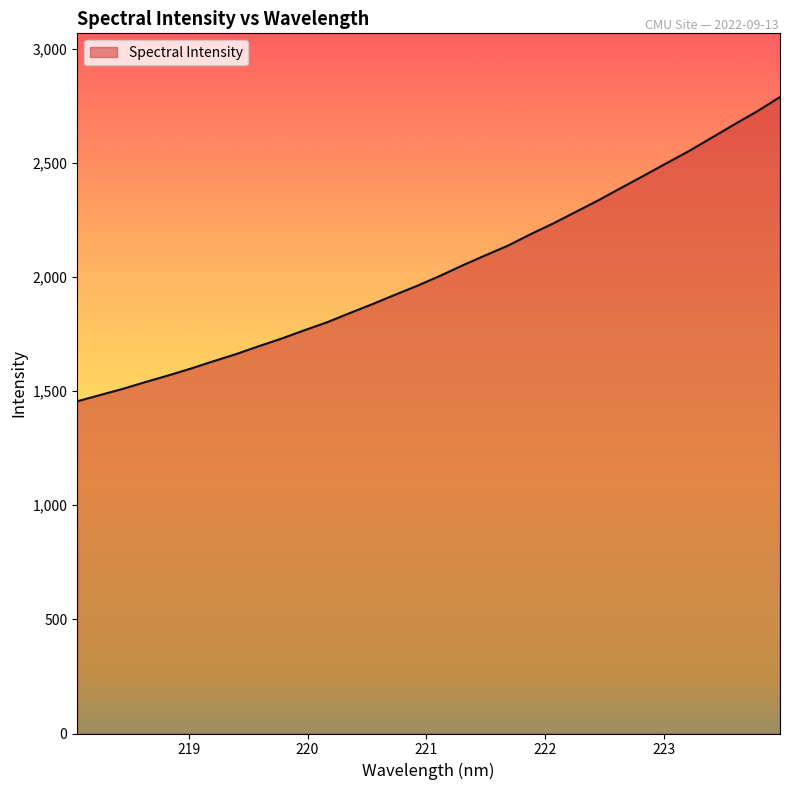

What is the greatest value displayed?

2788.7